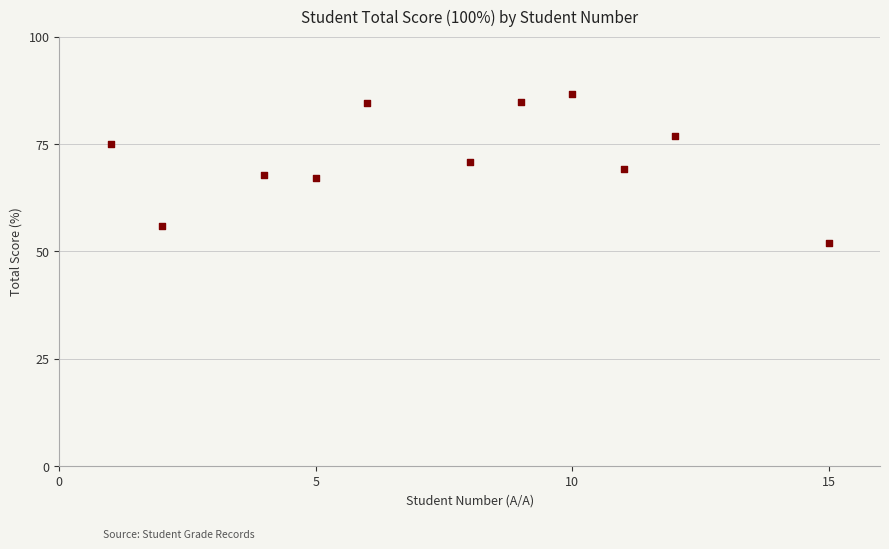

What is the range of X values (max minus min)?

14.0